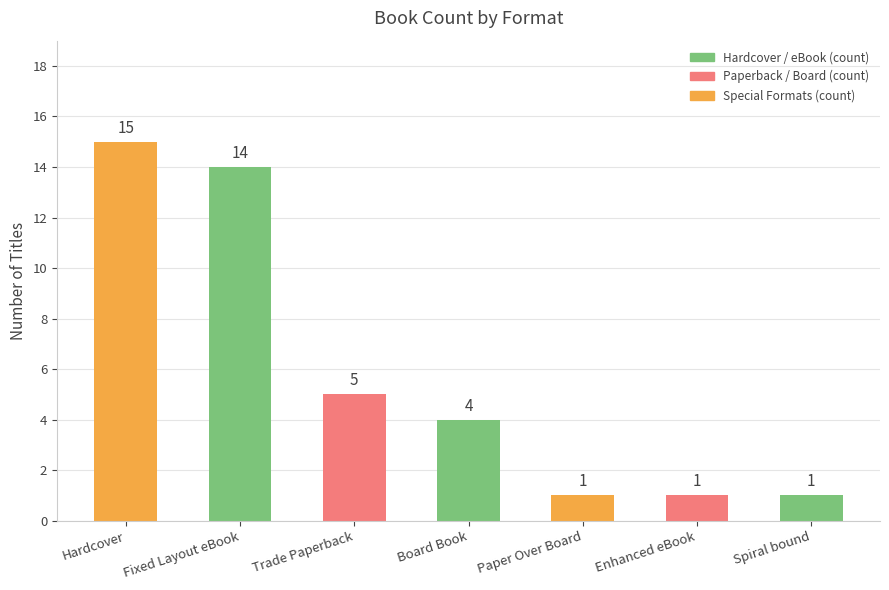

Approximately how many times larger is the value at Trade Paperback compared to Hardcover?

0.3